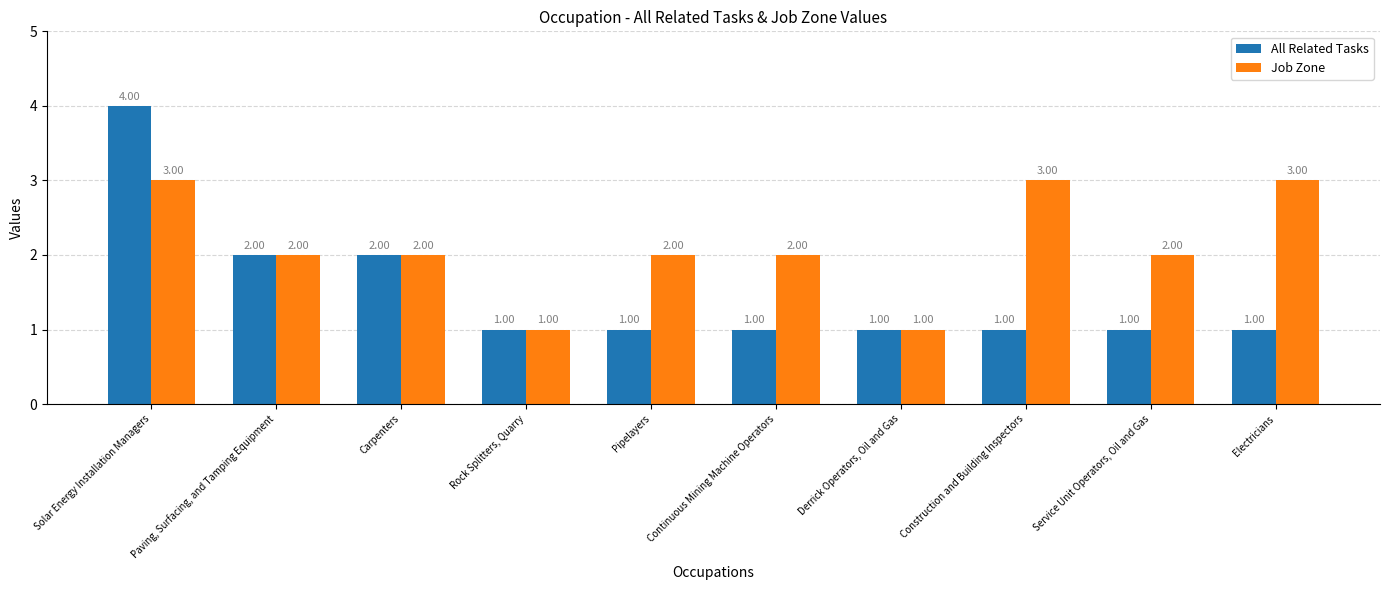

What is the label of the 5th bar from the left?

Pipelayers